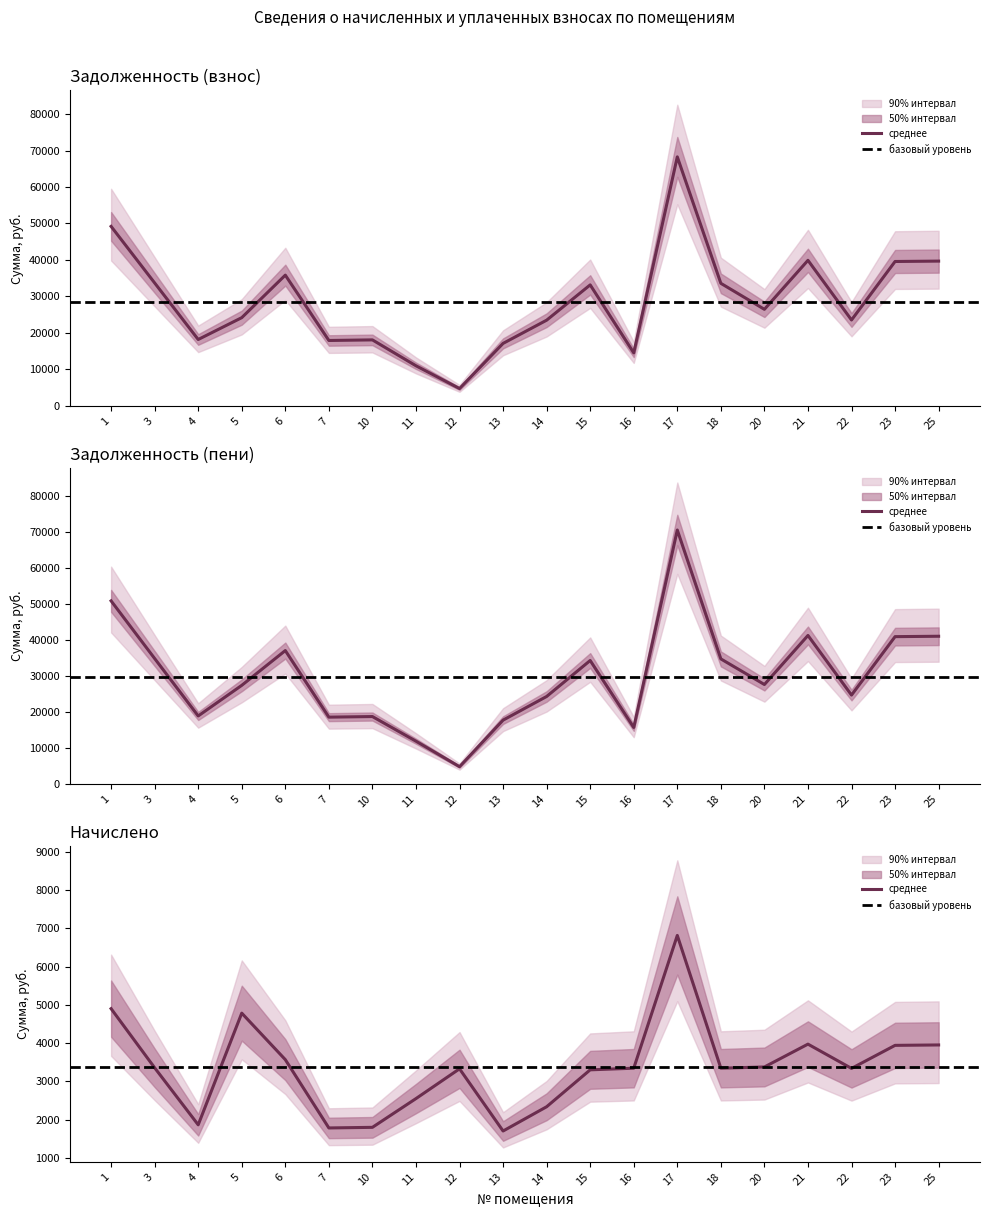

What is the minimum value for задолженность (пени)?

4735.6